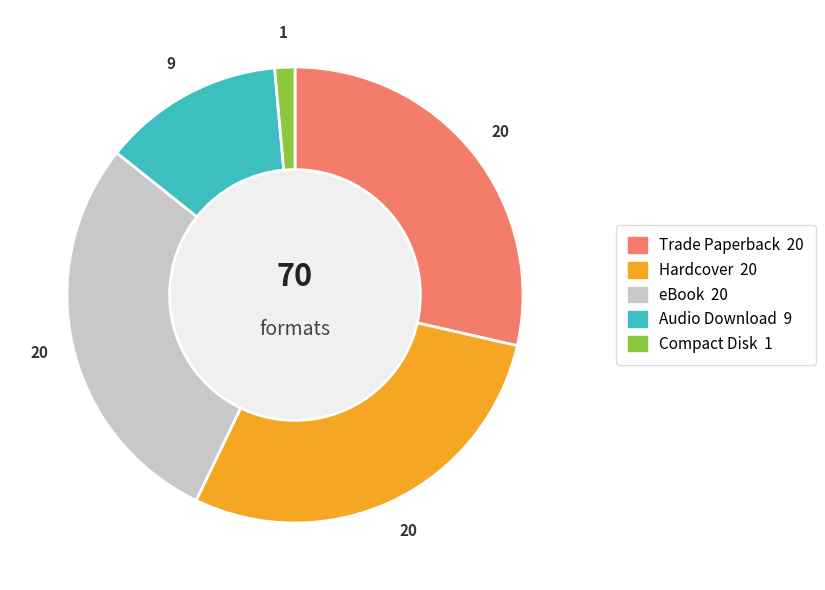

Between Audio Download and eBook, which is larger?

eBook